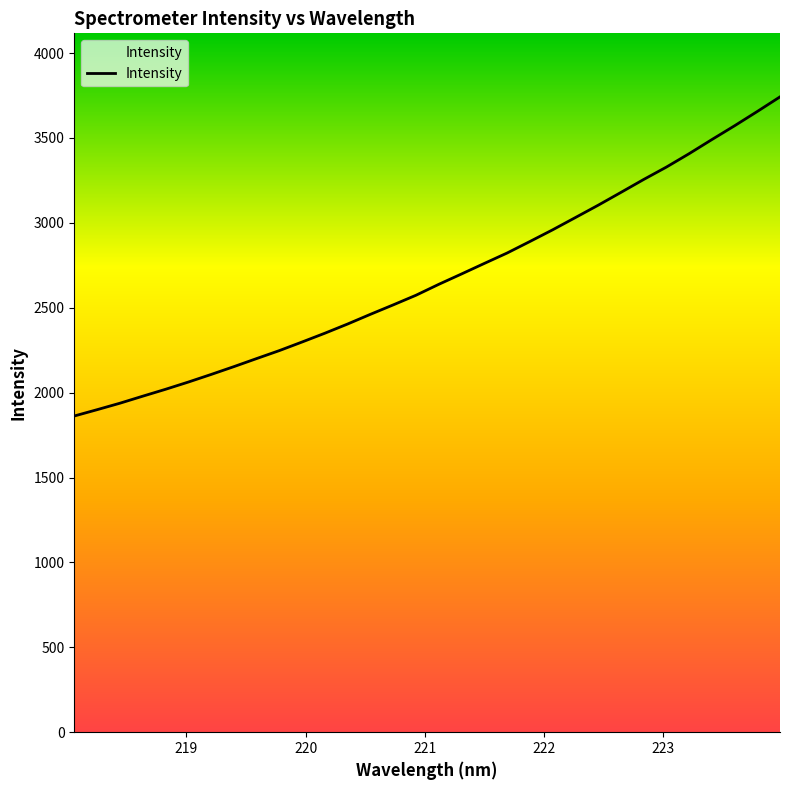

At which label does the data first exceed 2637?

221.1174